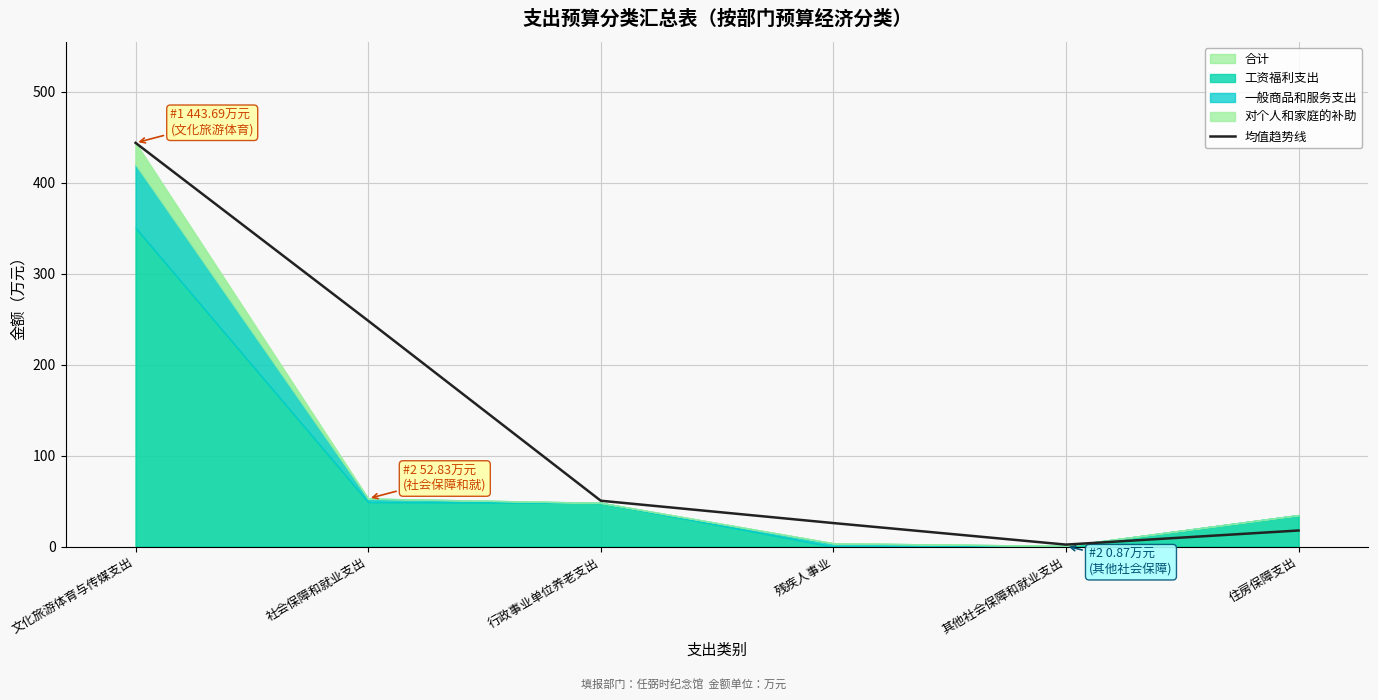

The value of 均值趋势线 at 残疾人事业 is 26.0. True or false?

True